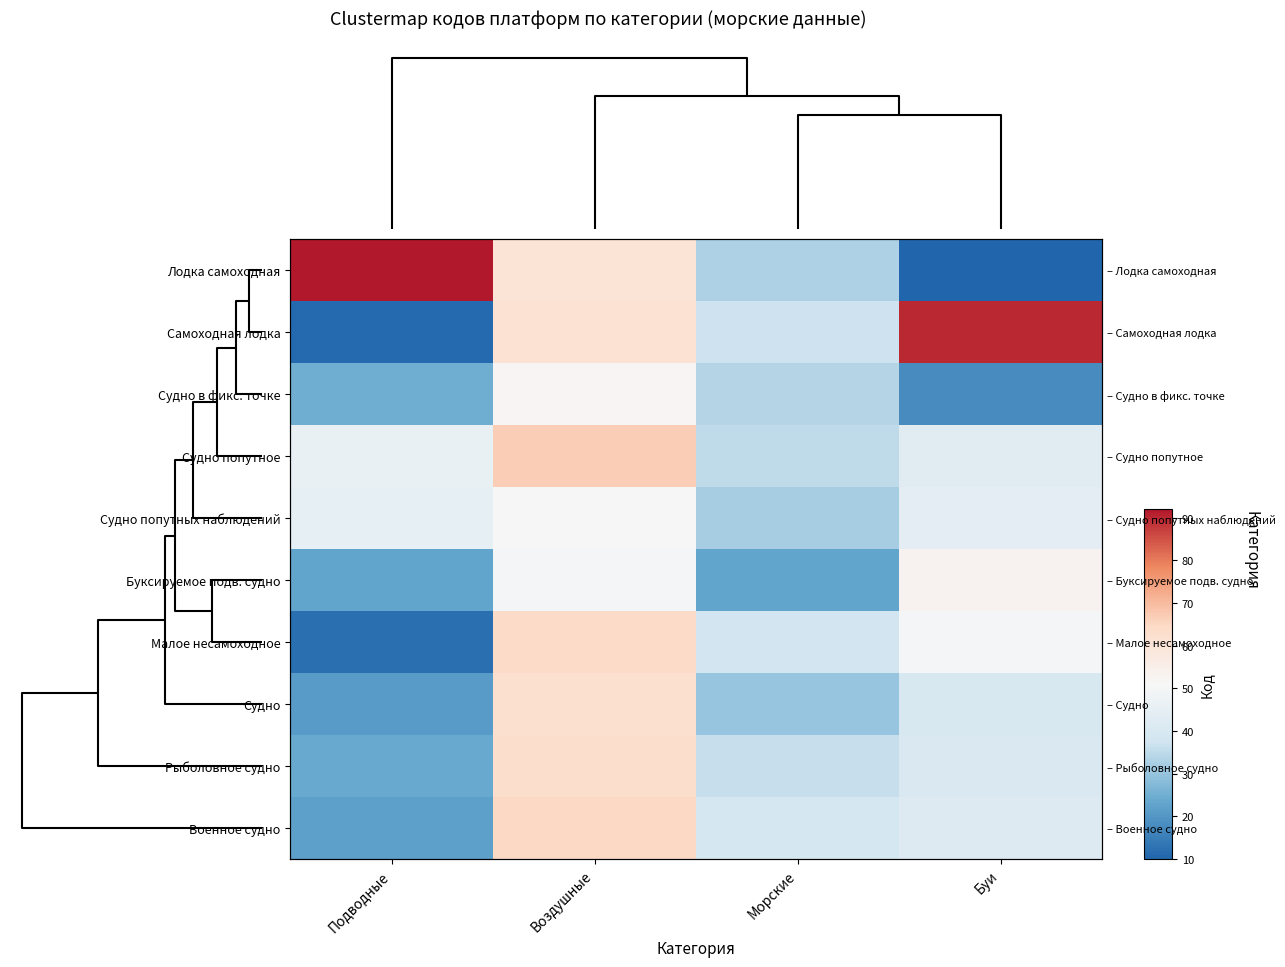

Which series has the largest range (max minus min)?

Лодка самоходная